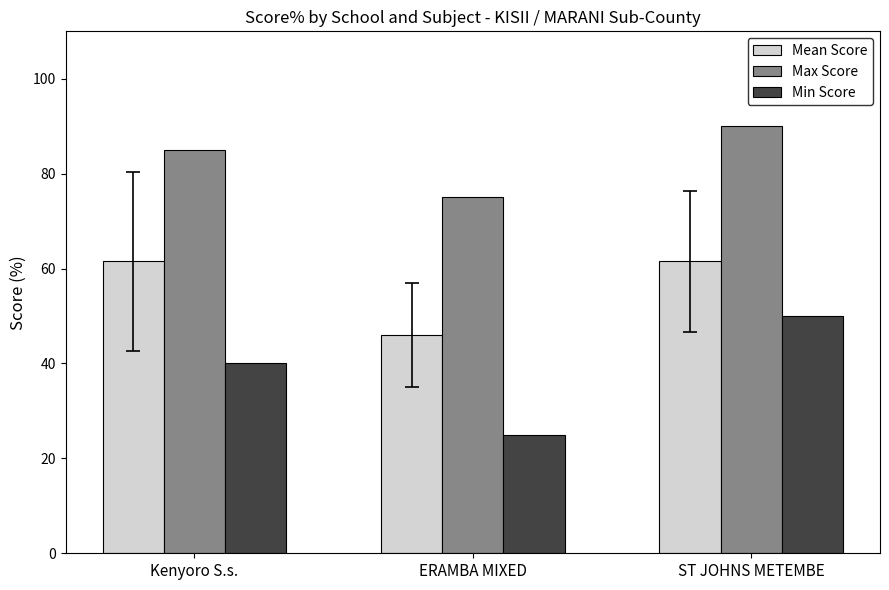

What is the sum of all Mean Score values?

169.0